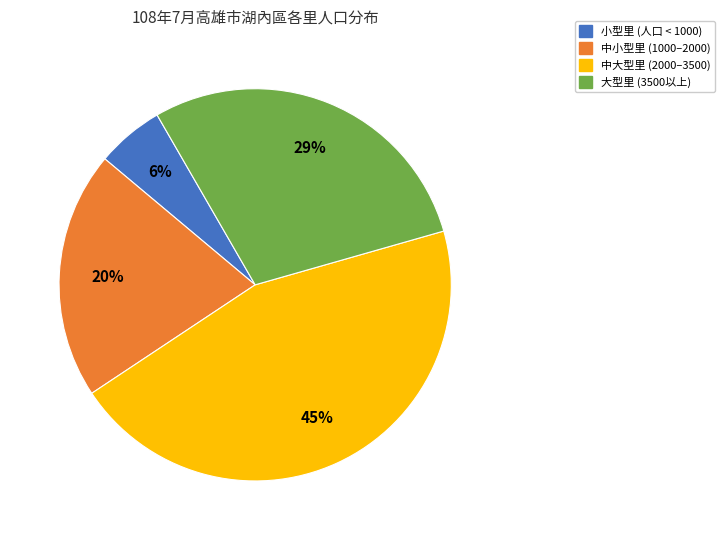

Does any single category account for the majority?

No